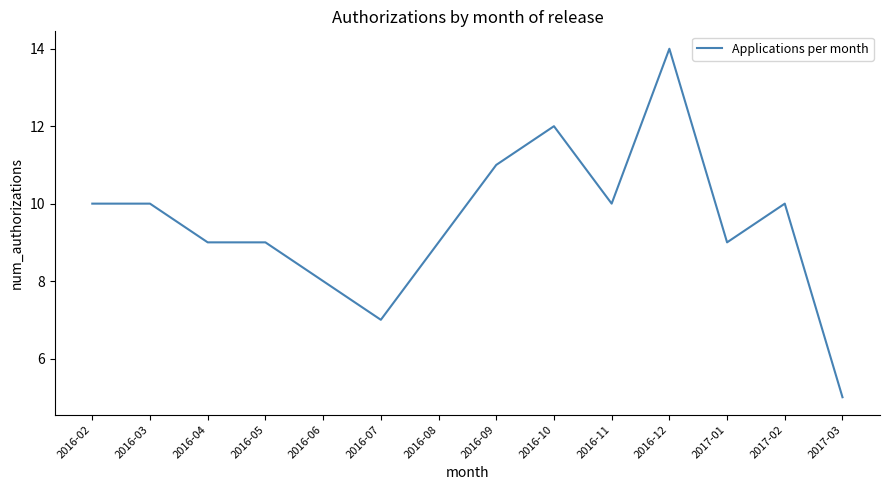

At which category does the chart reach its minimum across all series?

2017-03